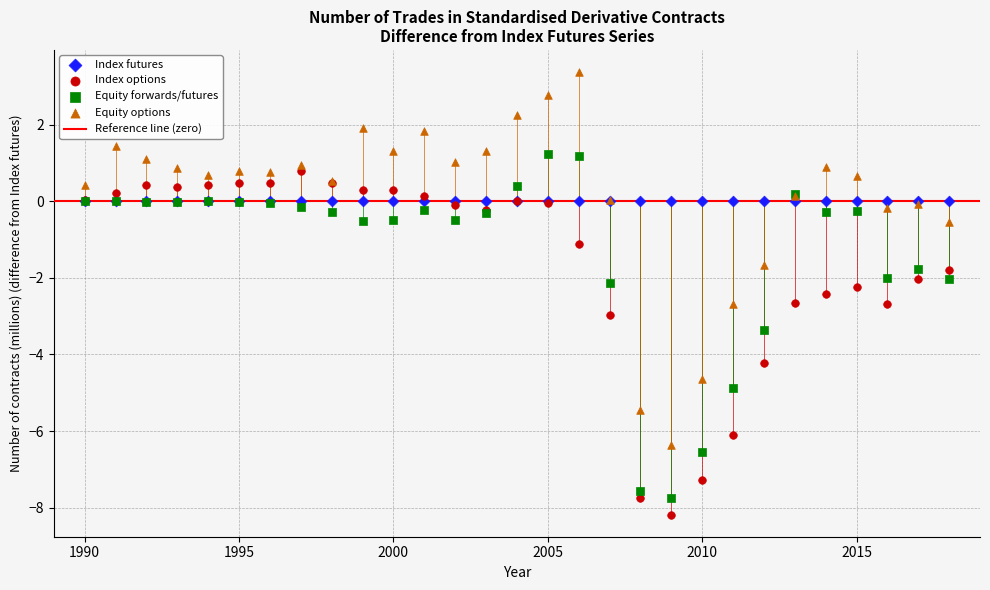

Which series contains the lowest Y value?

Index options